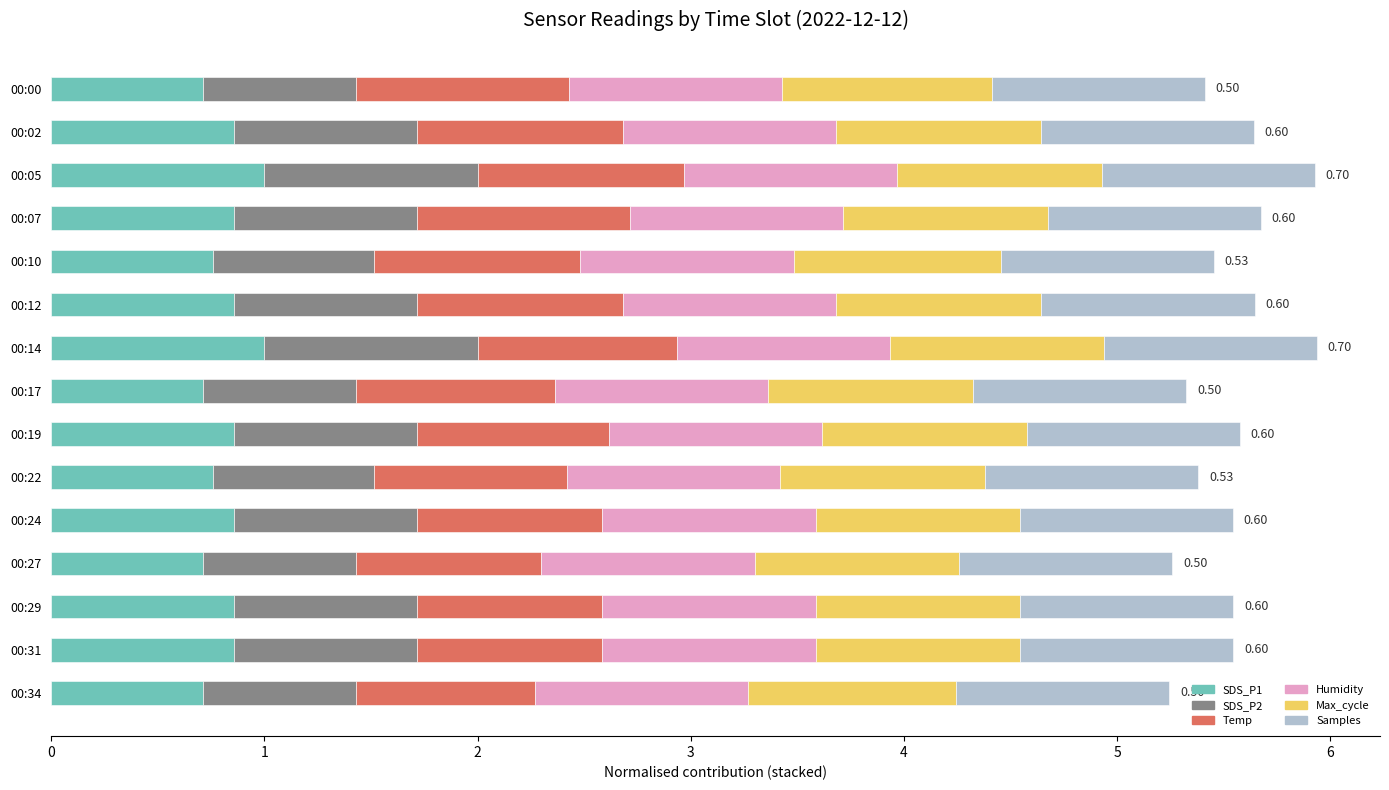

What is the total value across all series at 00:00?

5.4